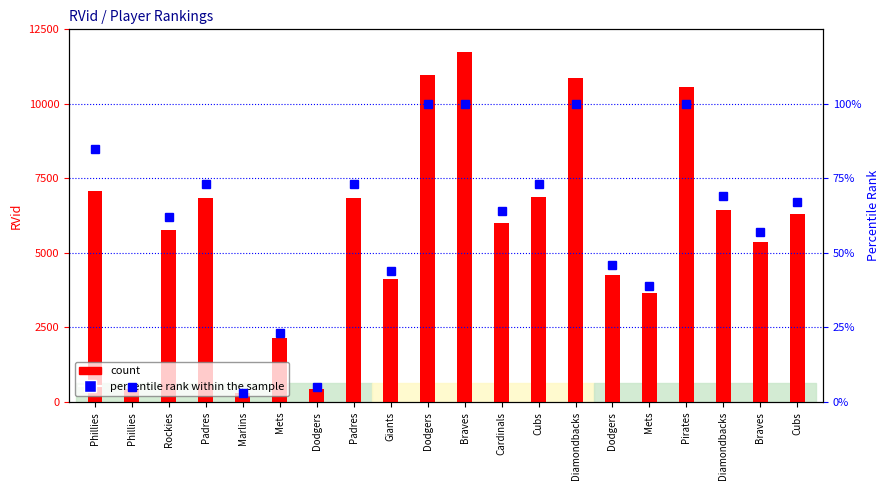

Count the number of categories in the chart.

20